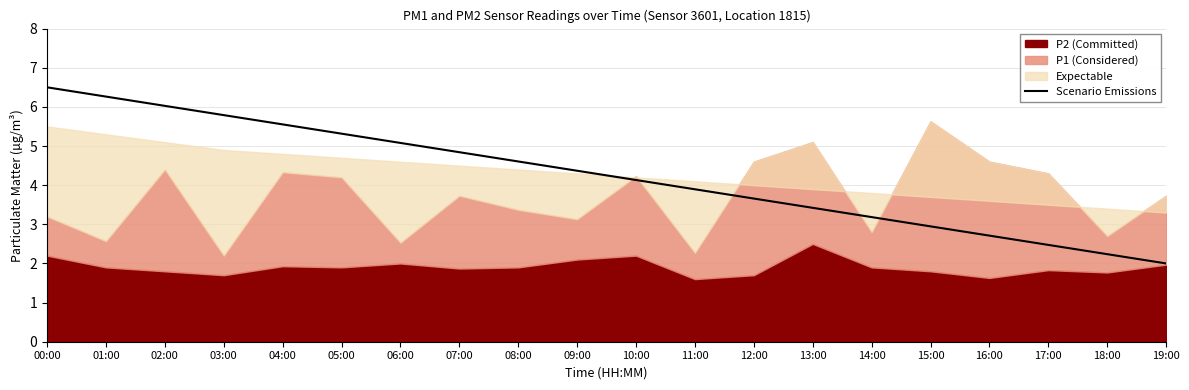

What is the label of the 15th point from the right?

05:00